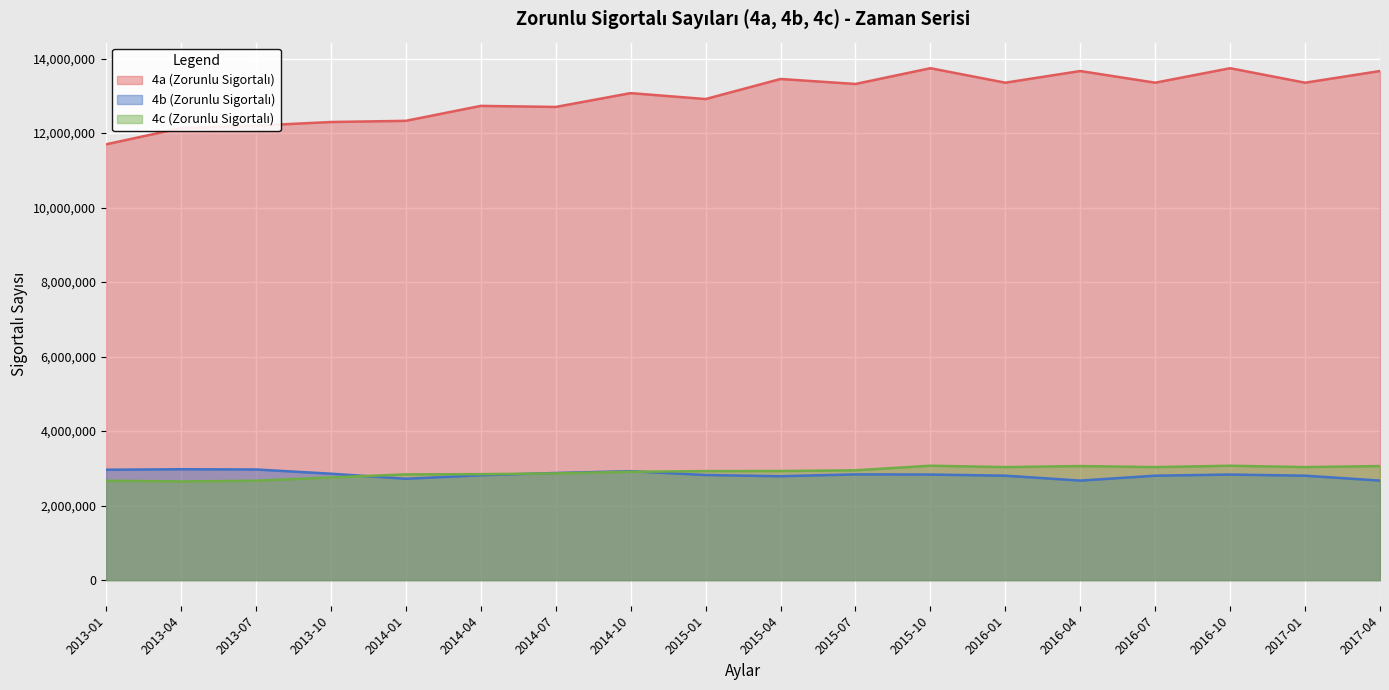

At how many categories does at least one series exceed 12893693?

11